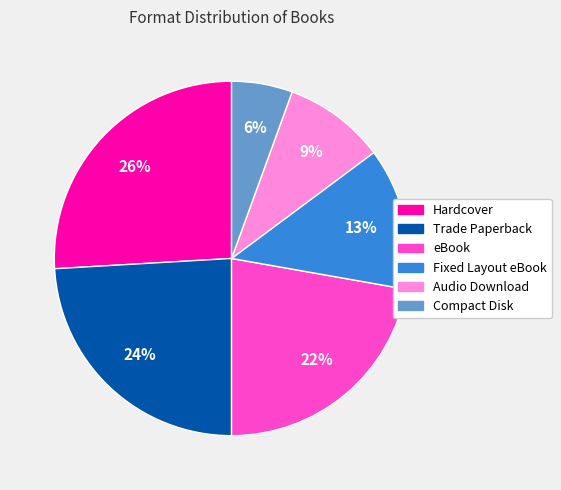

Is it true that Hardcover is 12% of the pie?

False